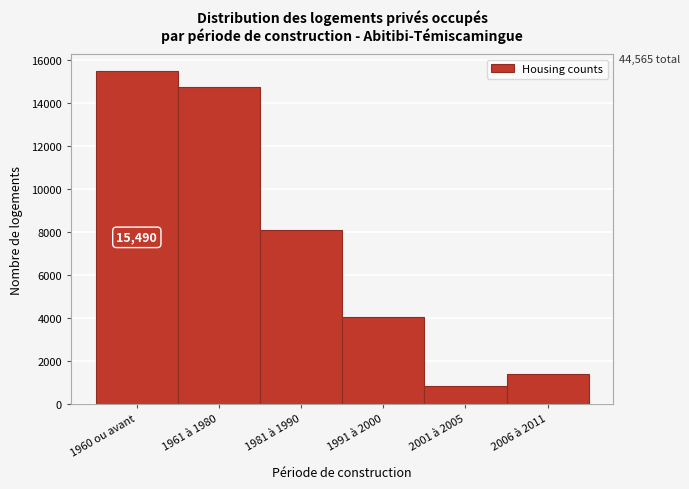

Reading left to right, extract all data points from this chart.

1960 ou avant=15490	1961 à 1980=14755	1981 à 1990=8080	1991 à 2000=4040	2001 à 2005=825	2006 à 2011=1375